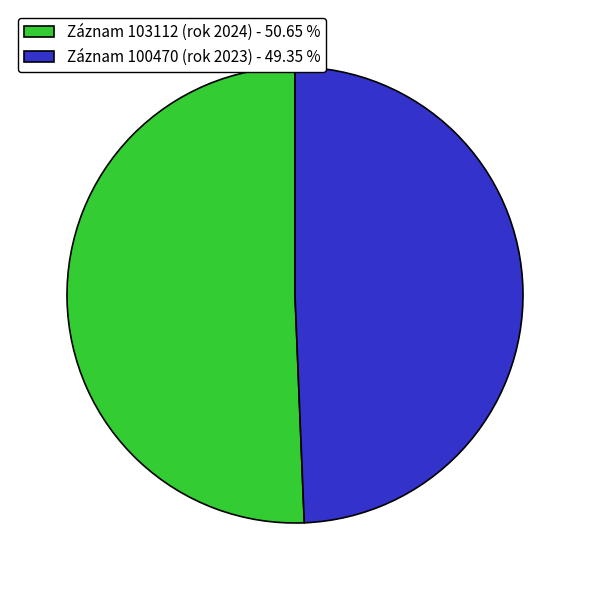

Which category has the biggest portion of the pie?

Záznam 103112 (rok 2024) - 50.65 %